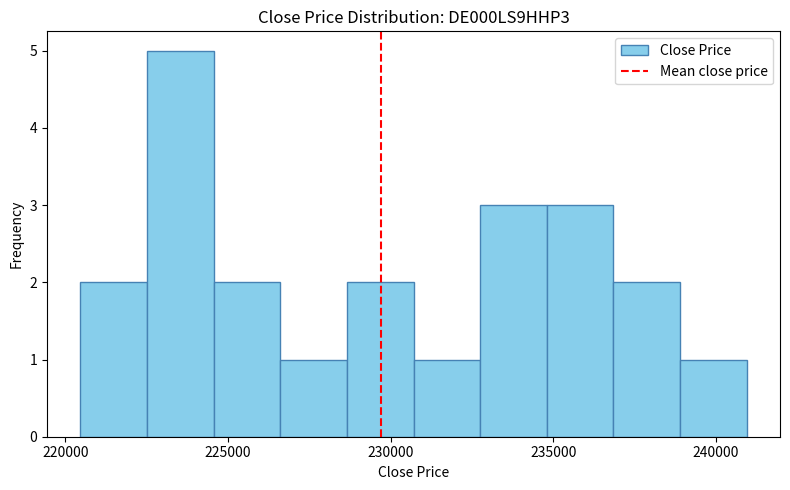

How tall is the bar that spans 230500 to 233000 on the x-axis? Neither the bar edges nor the heights are printed on the chart, so give them approximately, as read against the axes.

1